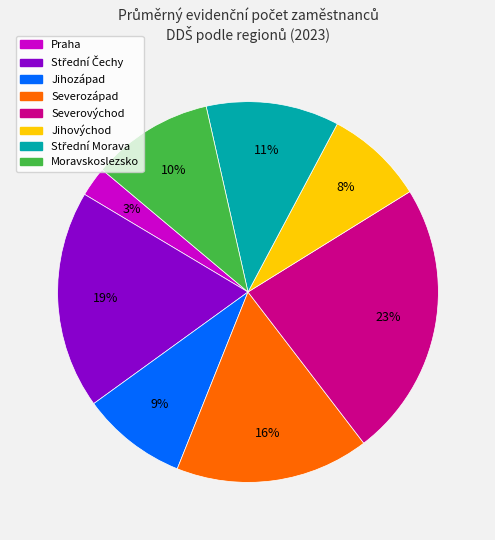

Is Jihozápad the majority of the pie?

No